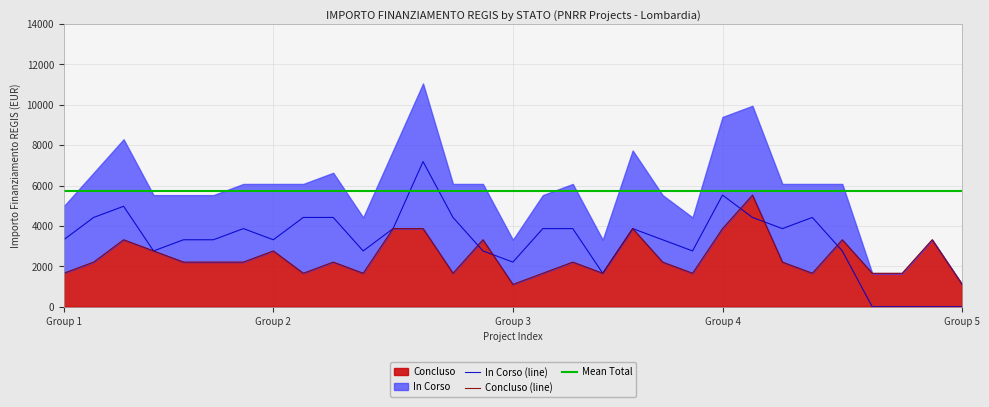

What is the value of the 2nd point from the left?

2212